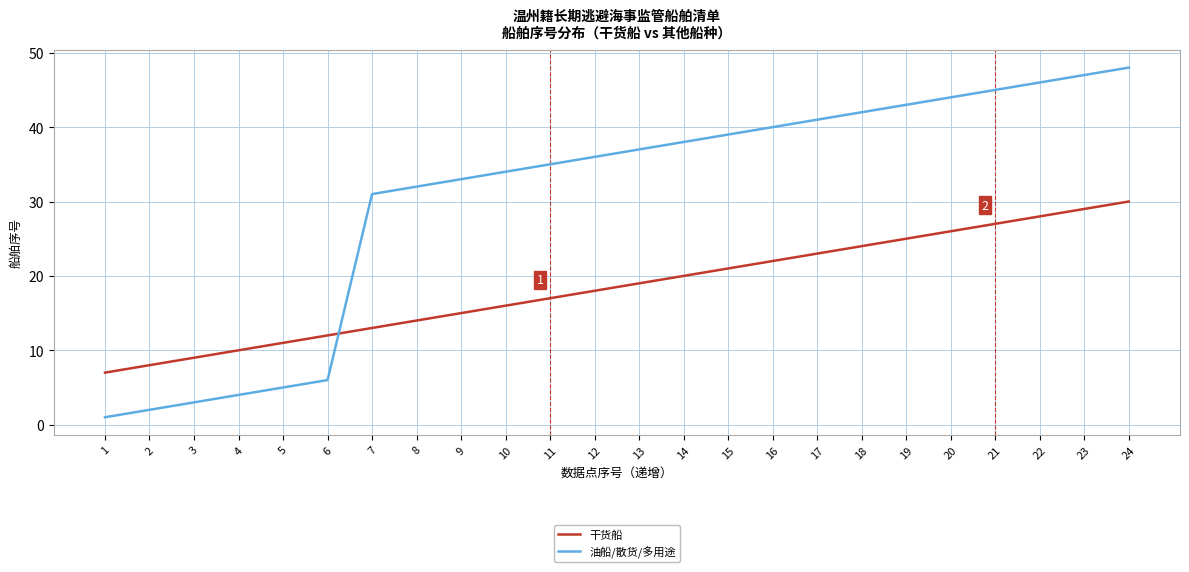

Rank the series by their average value, from highest to lowest.

油船/散货/多用途, 干货船